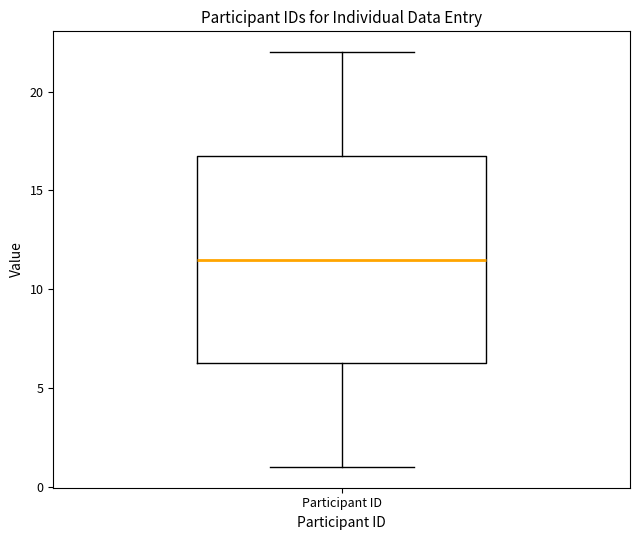

Where is the upper edge of the box for Participant ID on the y-axis? The values are not printed on the chart, so give them approximately, as read against the axis.

17.0